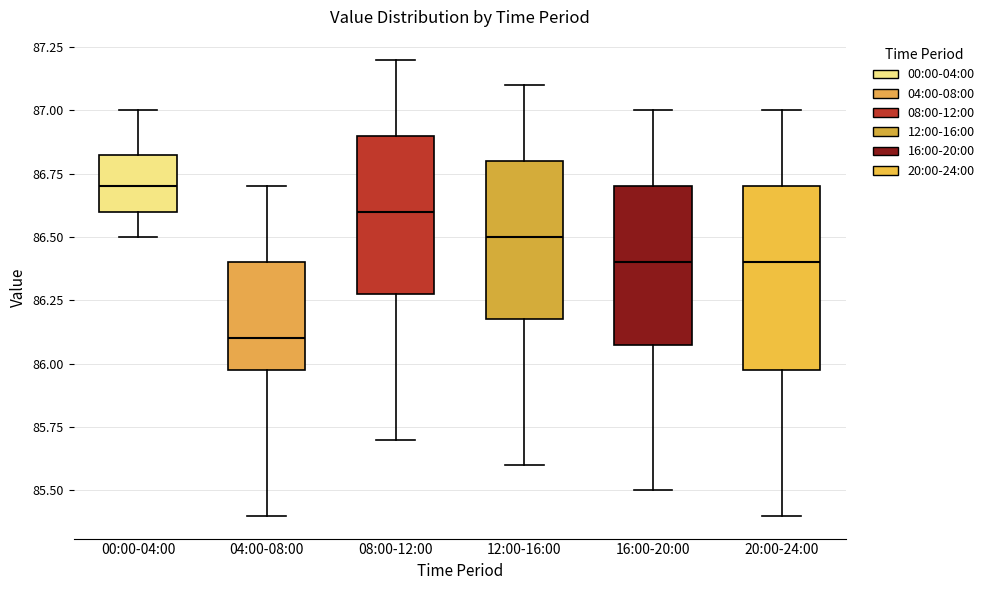

Which box's median line is the lowest?

04:00-08:00